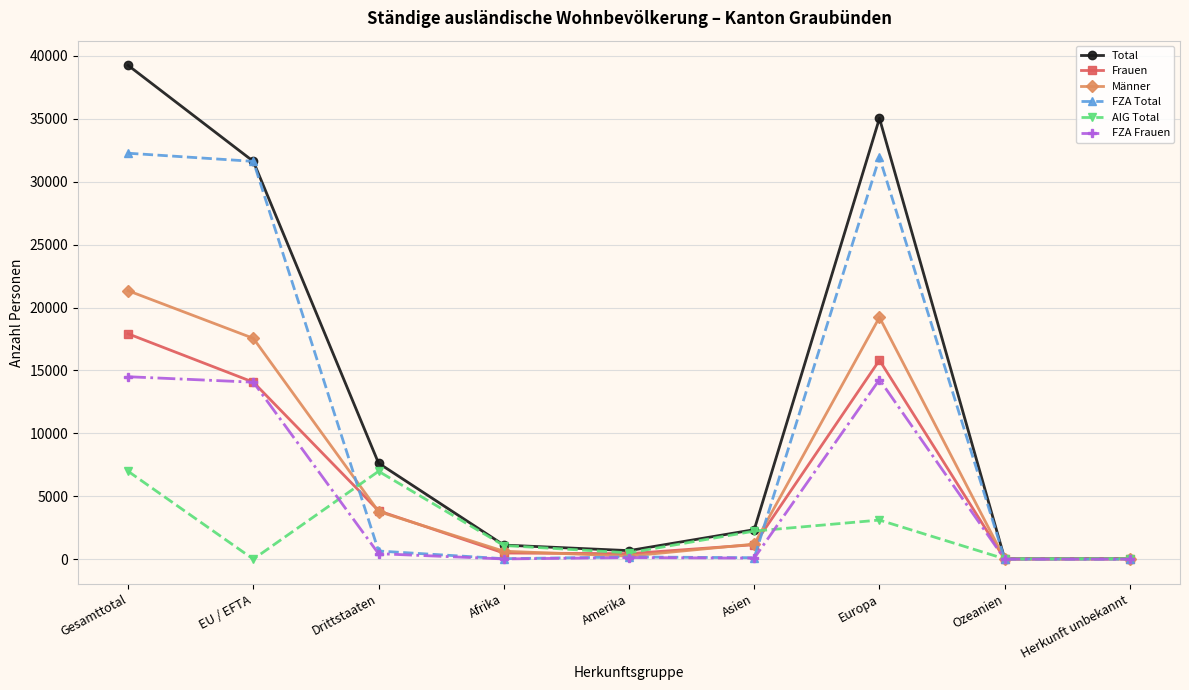

How many lines are shown in the chart?

6